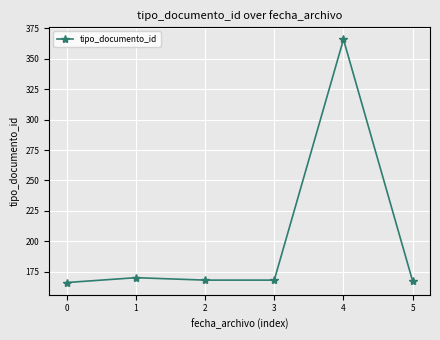

What is the value of the 2nd point from the left?

170